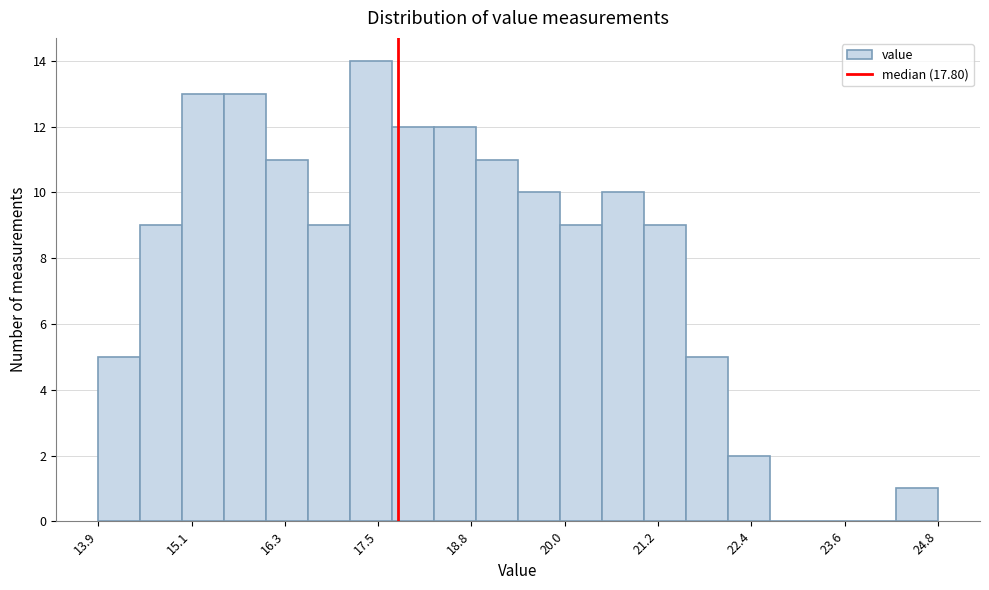

Around what value on the x-axis is the tallest bar? Give the approximate position of its centre, as read against the axis.

17.4